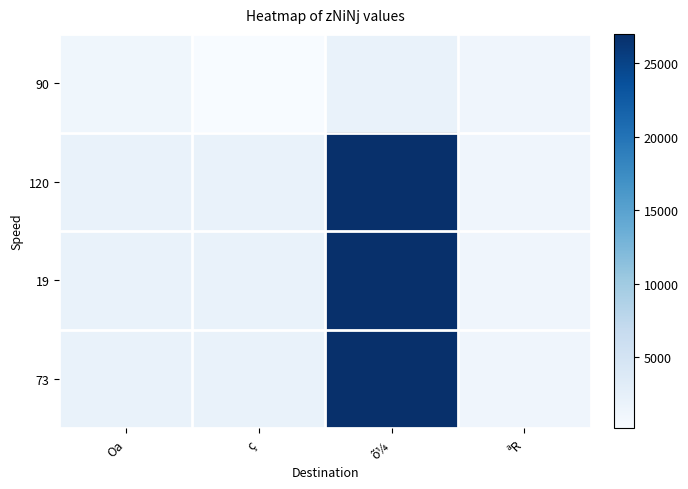

Reading right to left, list all the values displayed in this chart.

90: ªR=1200	õ¼=2000	ç=130	Oa=1100
120: ªR=1200	õ¼=27000	ç=2000	Oa=2000
19: ªR=1200	õ¼=27000	ç=2000	Oa=2000
73: ªR=1200	õ¼=27000	ç=2000	Oa=2000